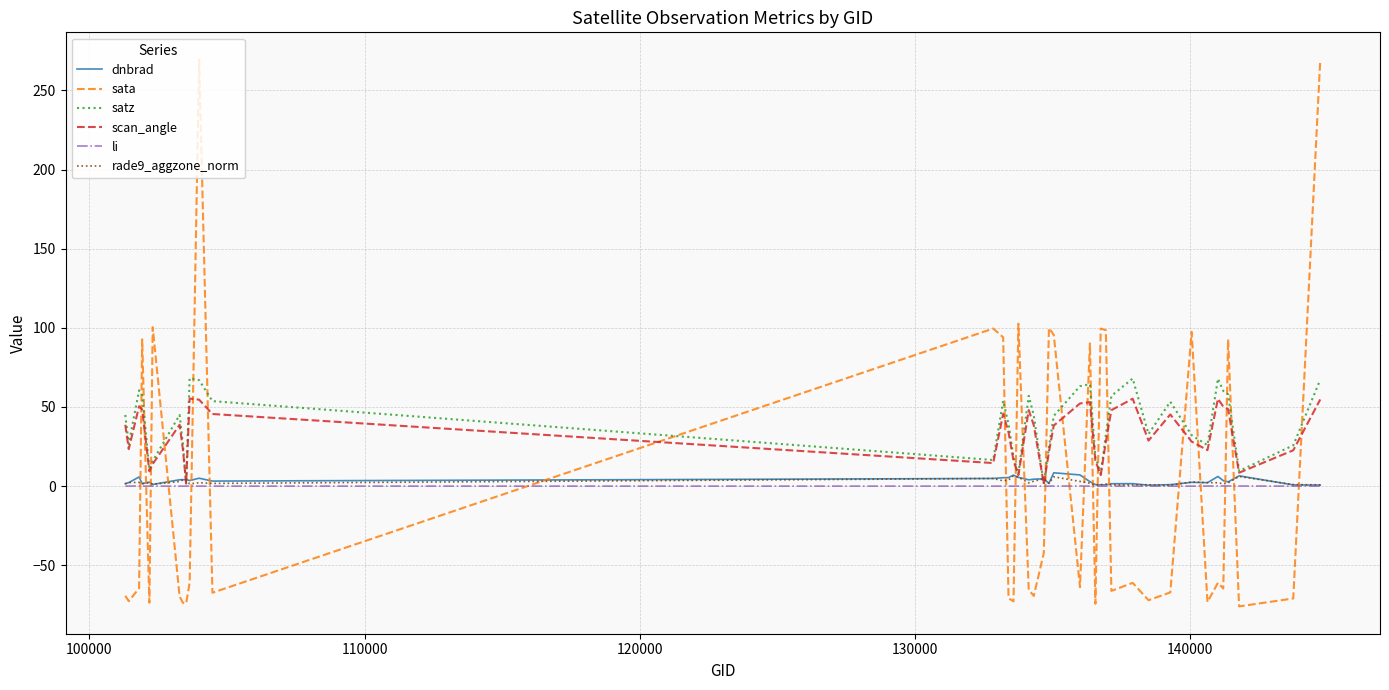

True or false: dnbrad and sata cross at least once.

True